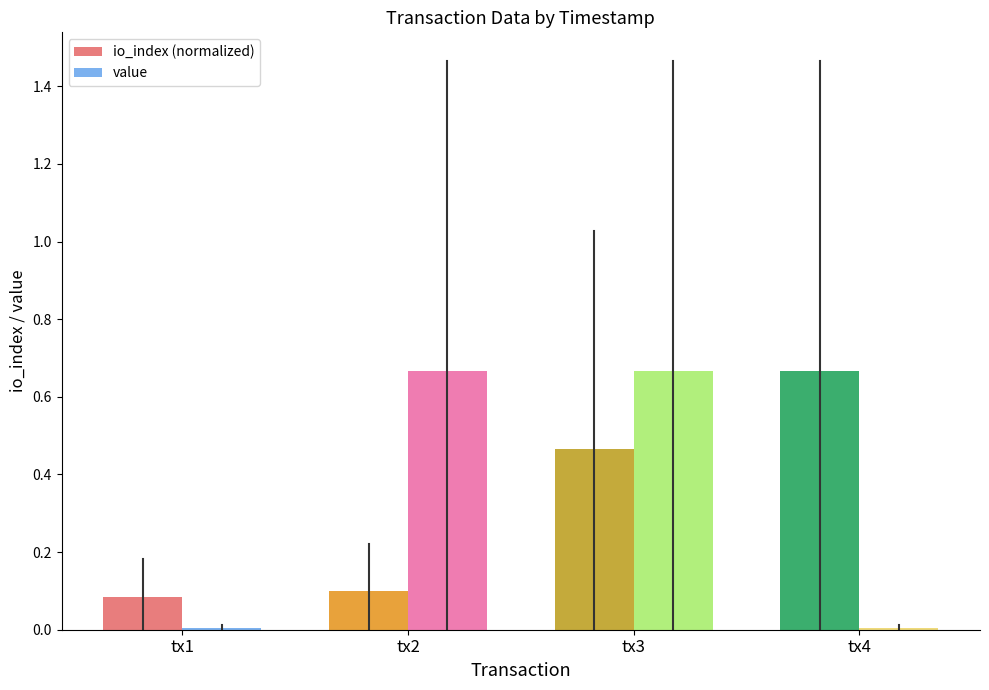

What is the sum of all io_index (normalized) values?

1.3